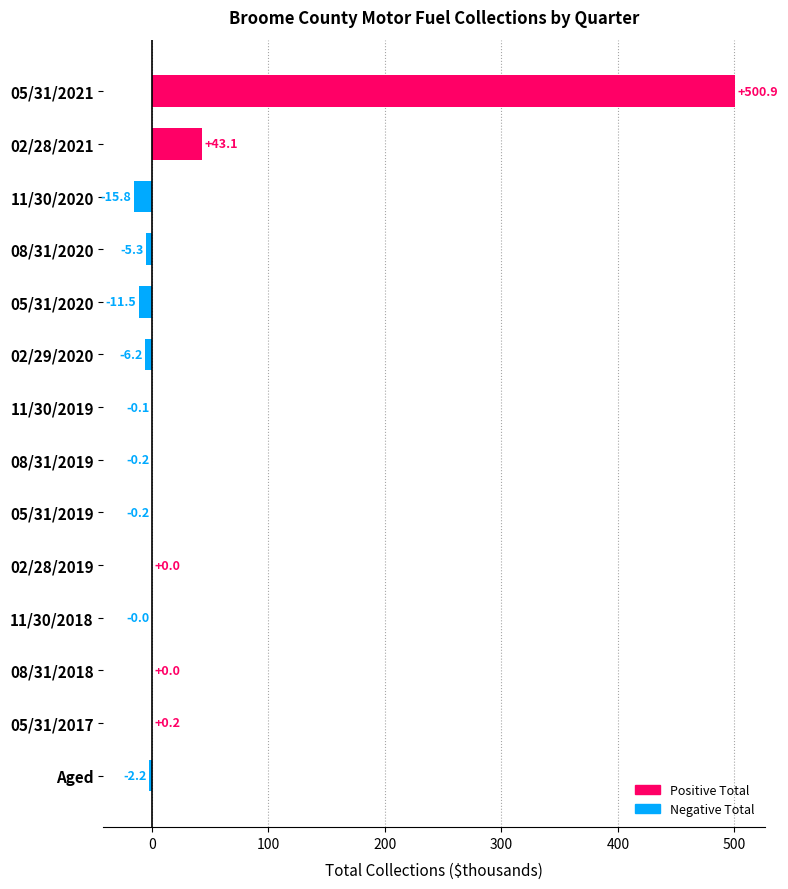

Between 11/30/2019 and 05/31/2017, which is larger?

05/31/2017